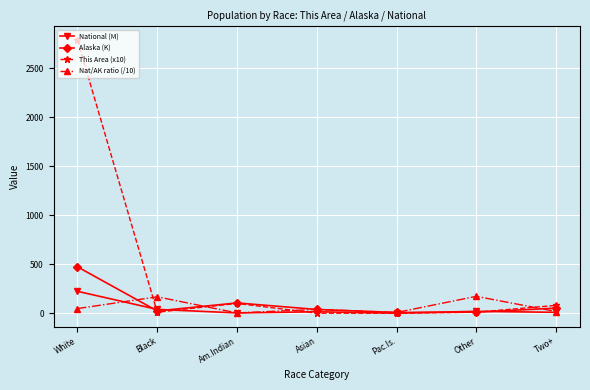

At which category is the sum across all series the highest?

White